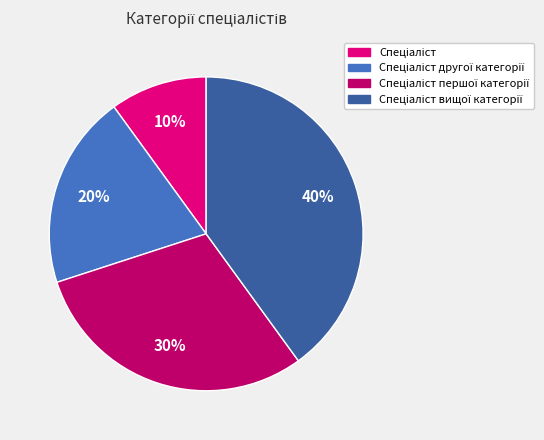

To the nearest percent, what is the difference between the largest and smallest slice percentages?

30%